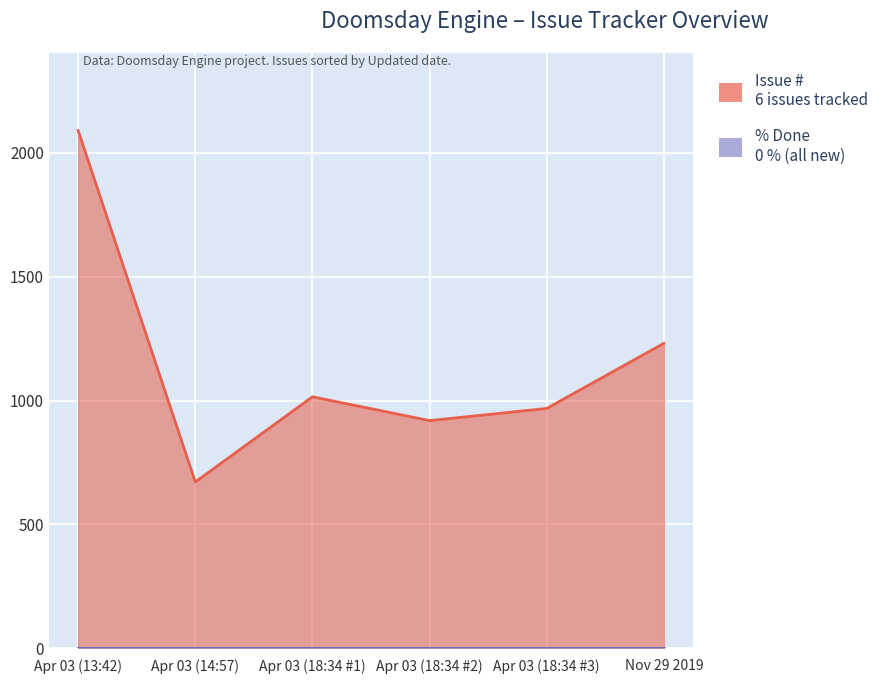

Rank the categories by value from highest to lowest.

Apr 03 (13:42), Nov 29 2019, Apr 03 (18:34 #1), Apr 03 (18:34 #3), Apr 03 (18:34 #2), Apr 03 (14:57)